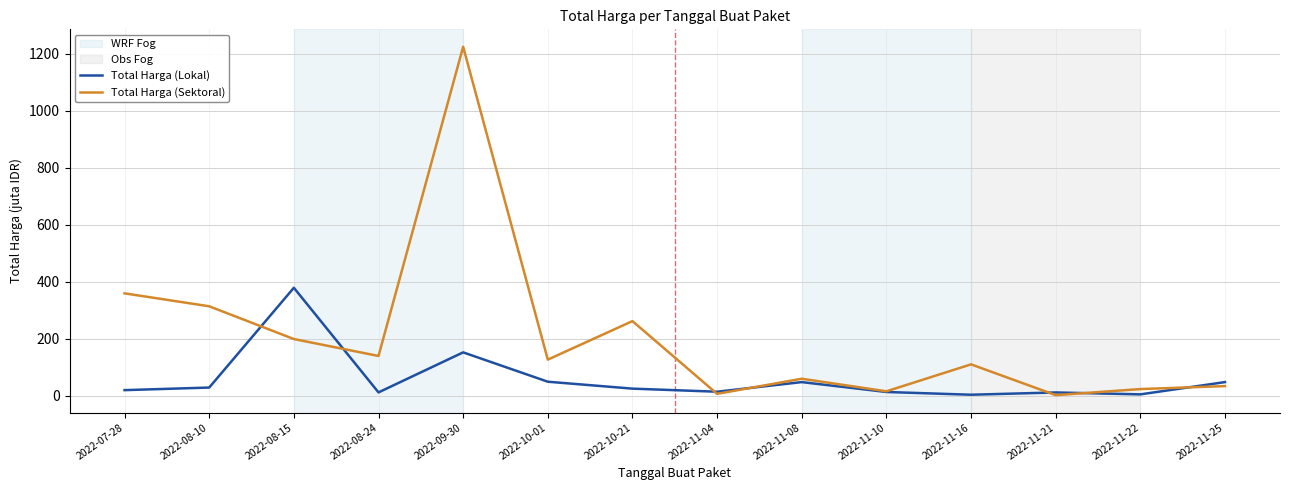

Which series has the largest total across all categories?

Total Harga (Sektoral)